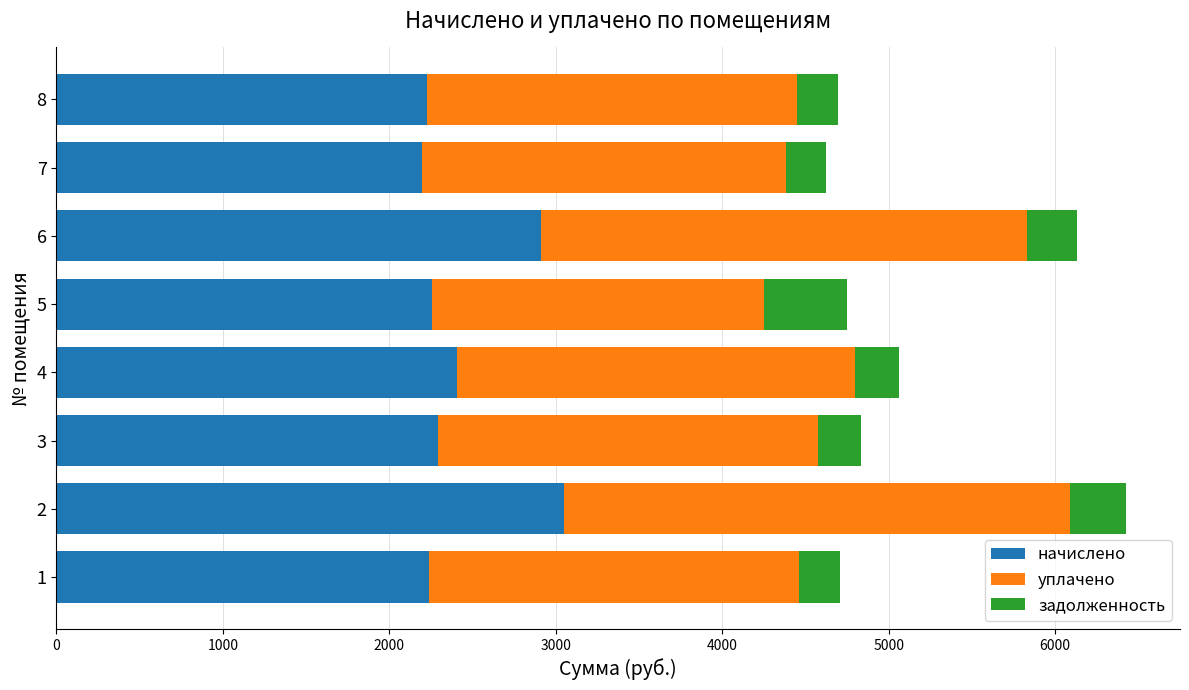

What is the difference between the second highest and second lowest values in the начислено series?

680.4